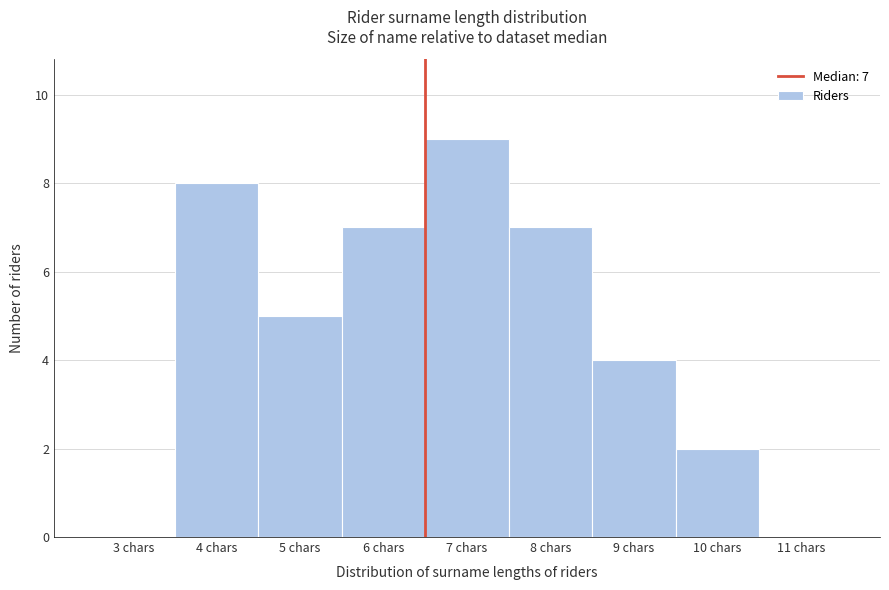

Reading left to right, transcribe all the data shown in this chart.

3 chars=0	4 chars=8	5 chars=5	6 chars=7	7 chars=9	8 chars=7	9 chars=4	10 chars=2	11 chars=0